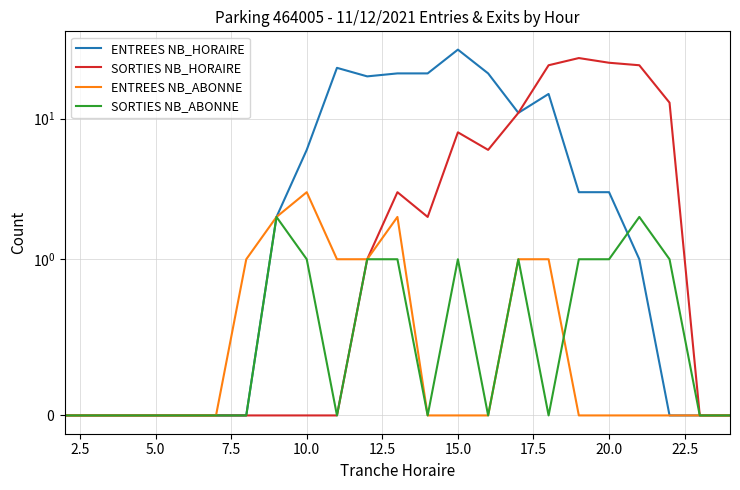

True or false: SORTIES NB_HORAIRE and ENTREES NB_ABONNE intersect in this chart.

False